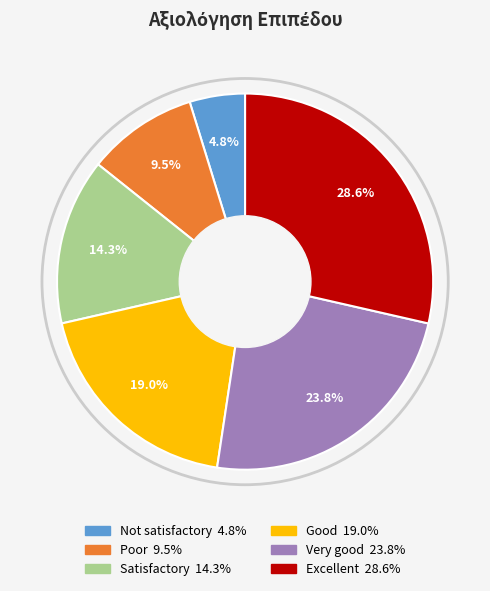

Is it true that Satisfactory is 14% of the pie?

True